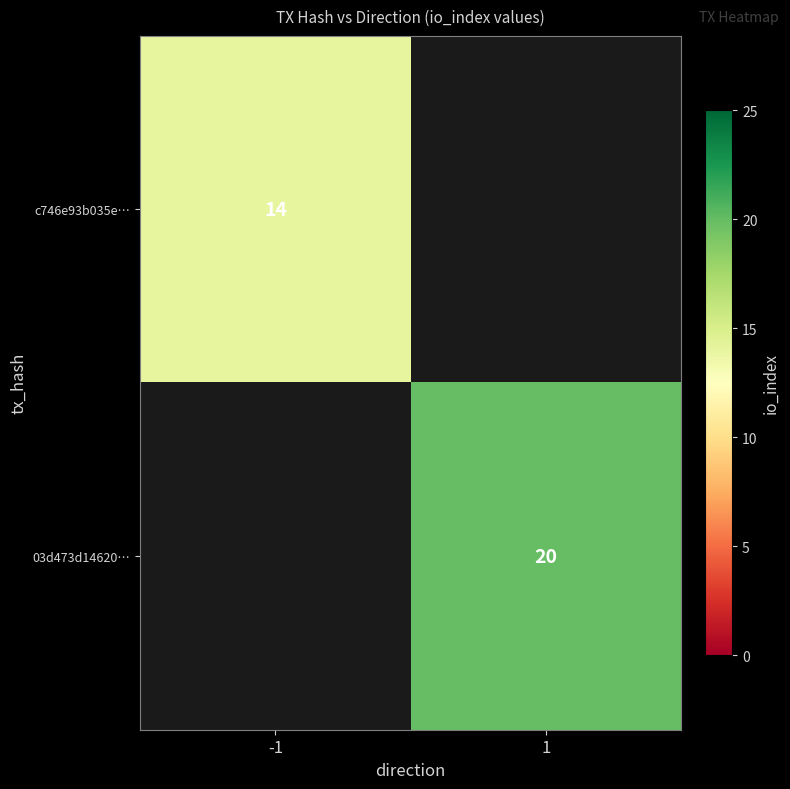

At how many categories does at least one series exceed 17?

1